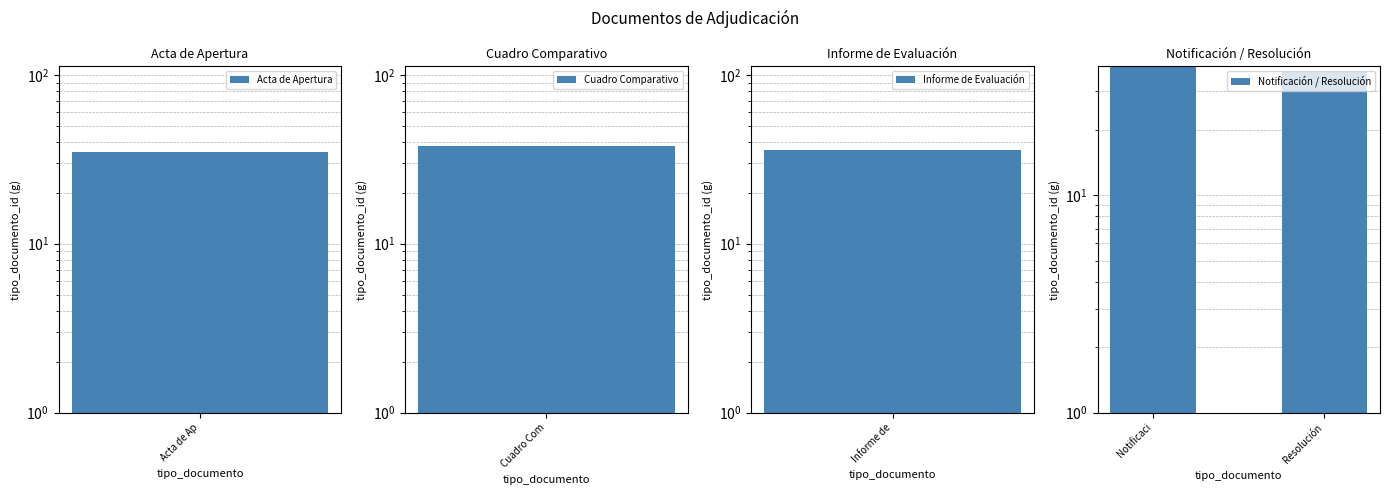

Does the chart contain any negative values?

No